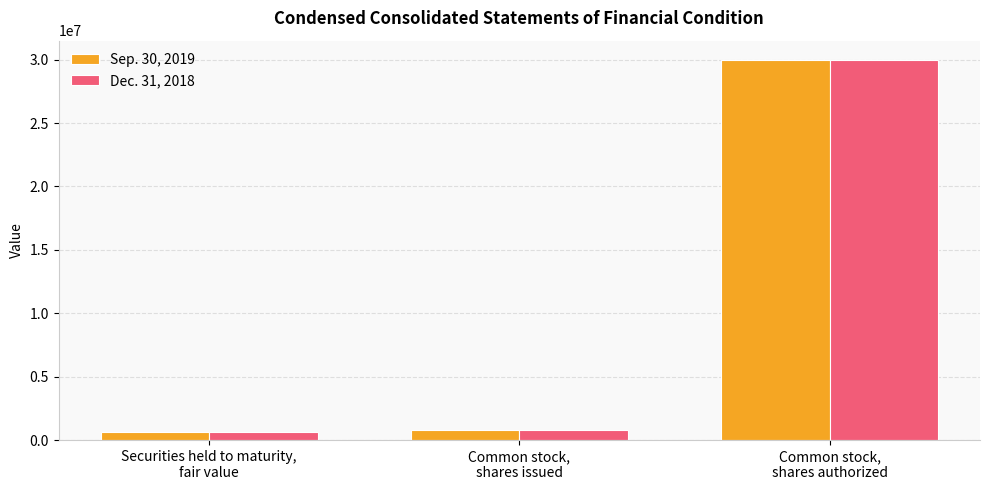

Reading left to right, what are all the values shown in this chart?

Sep. 30, 2019: Securities held to maturity,
fair value=641000	Common stock,
shares issued=793500	Common stock,
shares authorized=30000000
Dec. 31, 2018: Securities held to maturity,
fair value=623000	Common stock,
shares issued=793500	Common stock,
shares authorized=30000000